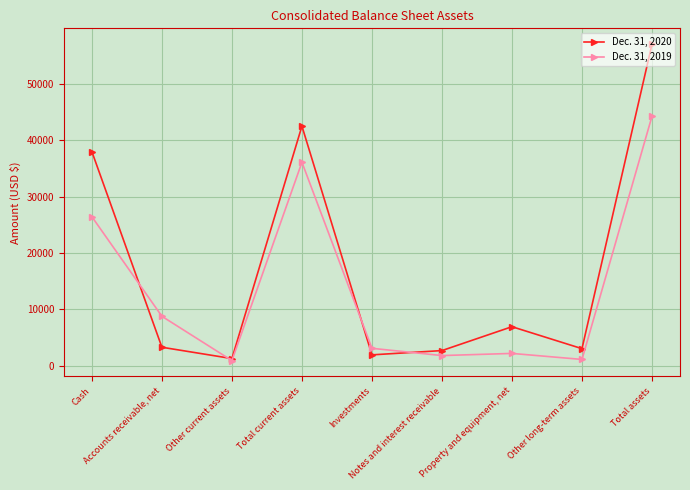

Rank the series by their average value, from lowest to highest.

Dec. 31, 2019, Dec. 31, 2020